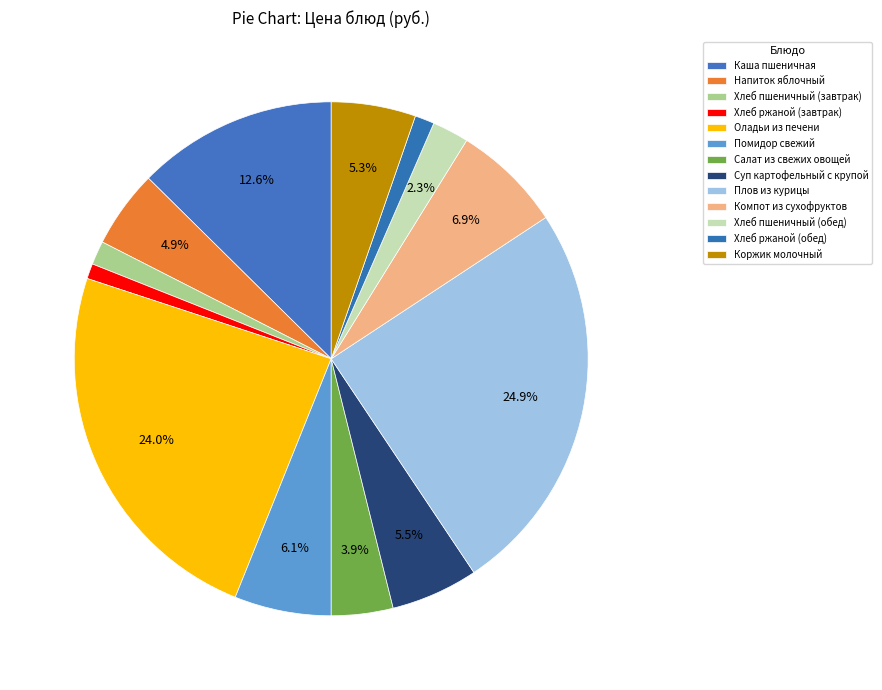

Combined, do Хлеб пшеничный (обед) and Салат из свежих овощей account for over 50%?

No